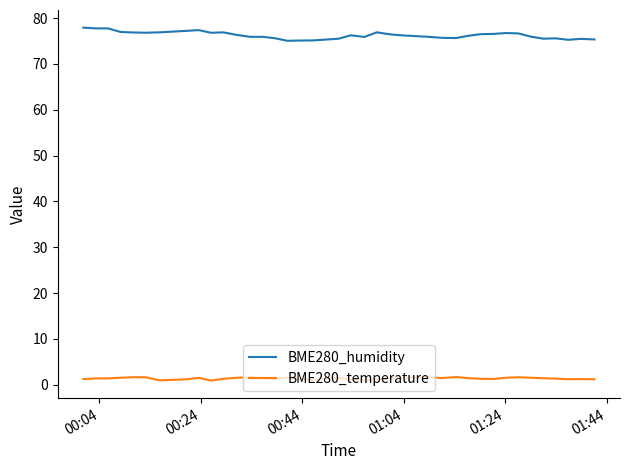

Which series has the largest total across all categories?

BME280_humidity